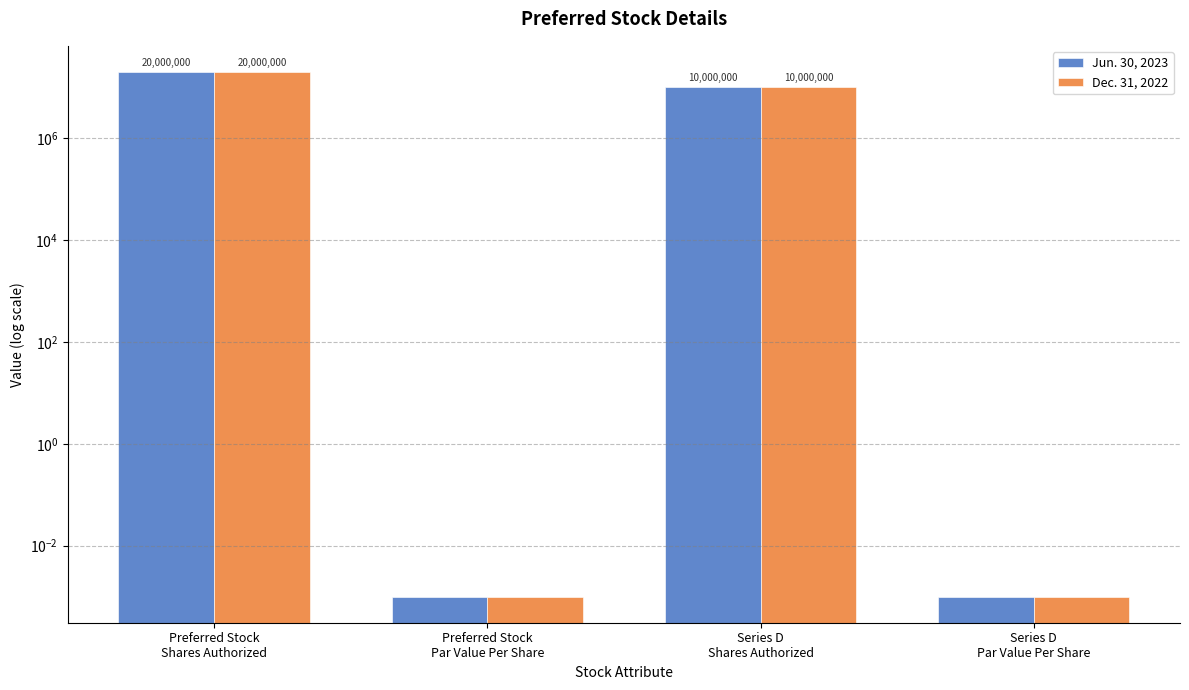

How many data points in Jun. 30, 2023 are above 10000000?

1